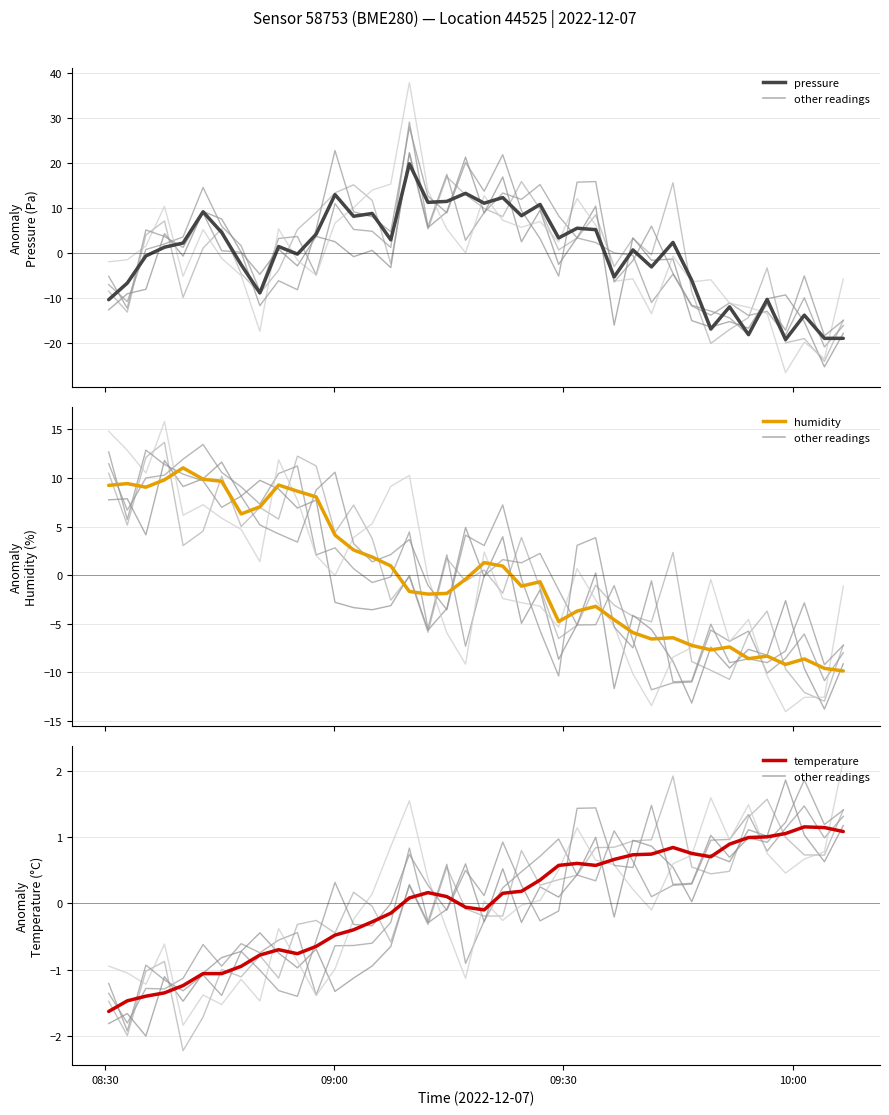

True or false: humidity and pressure cross at least once.

True